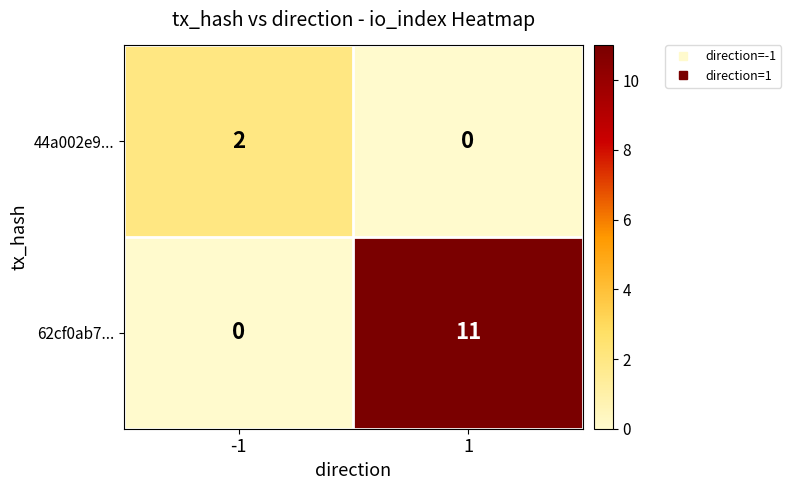

Which series changed the most between -1 and 1?

62cf0ab7...